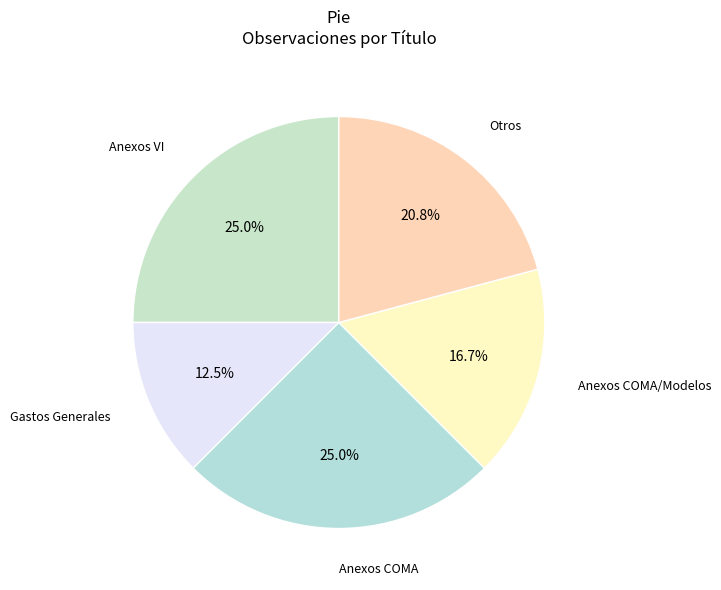

To the nearest percent, what percentage of the pie is Anexos VI?

25%